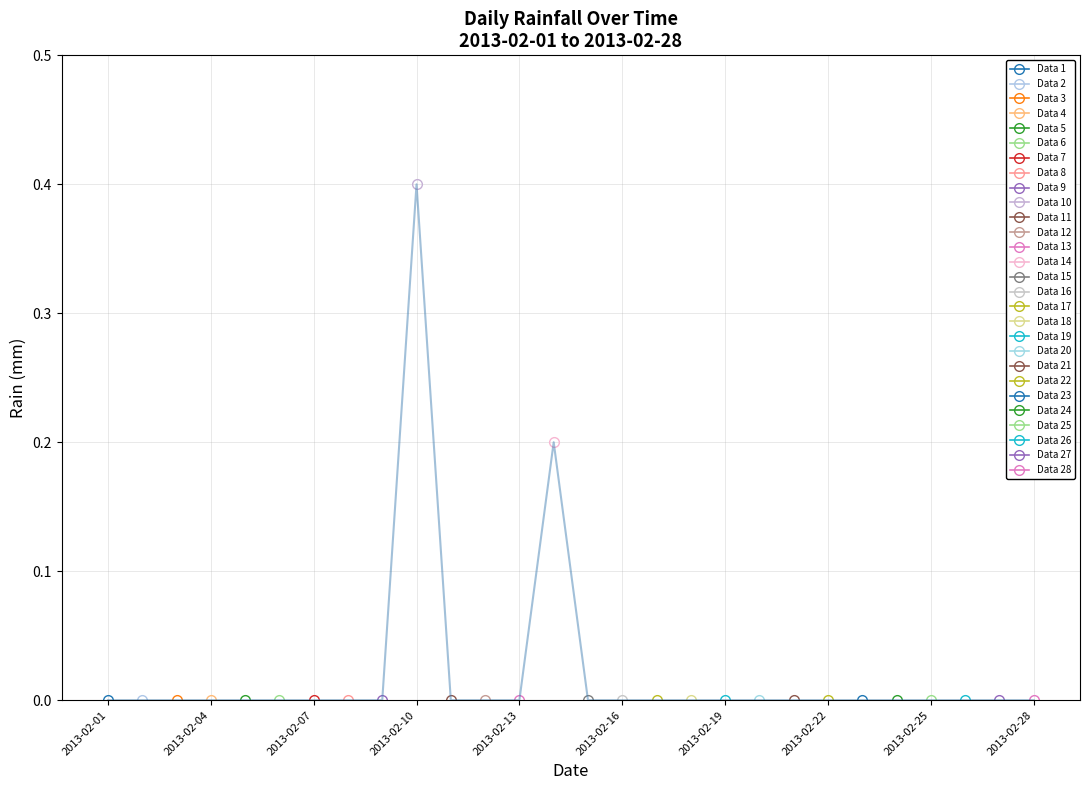

Reading right to left, what are all the values shown in this chart?

0.0	0.0	0.0	0.0	0.0	0.0	0.0	0.0	0.0	0.0	0.0	0.0	0.0	0.0	0.2	0.0	0.0	0.0	0.4	0.0	0.0	0.0	0.0	0.0	0.0	0.0	0.0	0.0